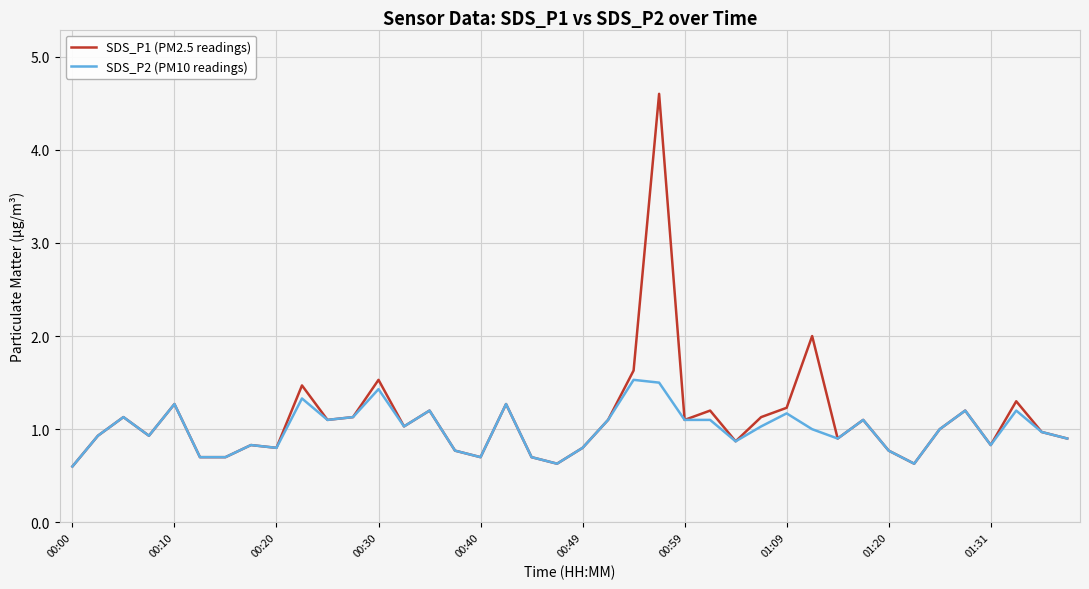

What is the minimum value shown in the chart?

0.6